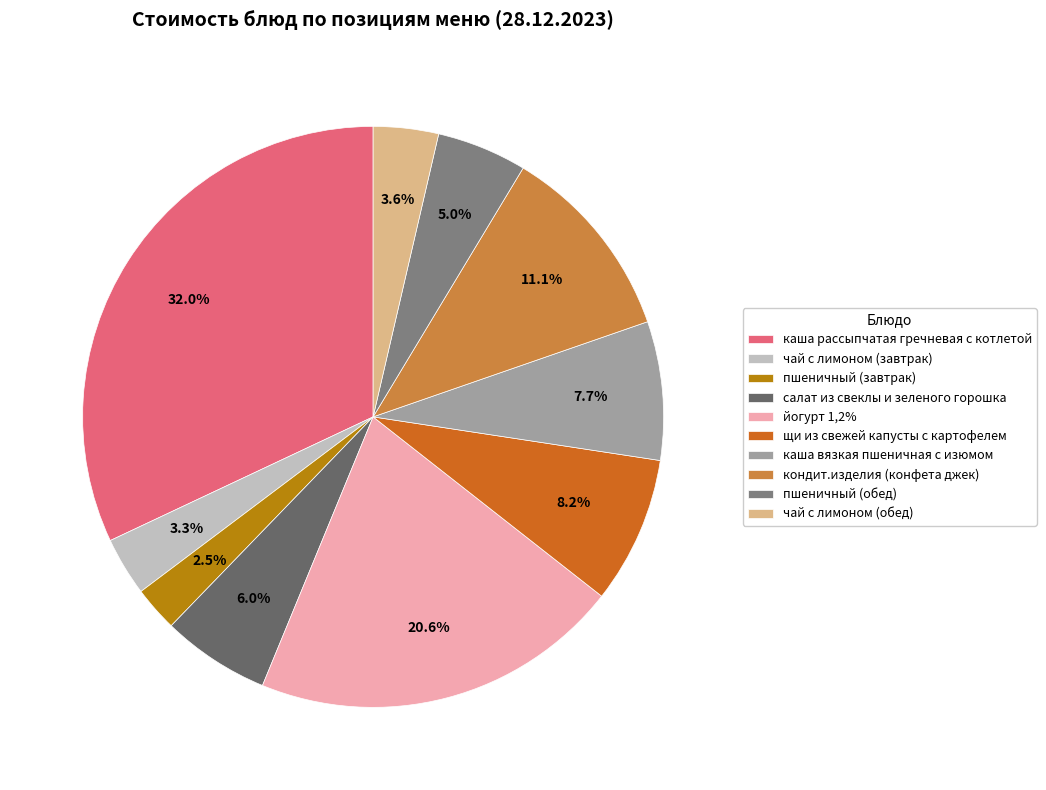

Is there a majority slice in this chart?

No